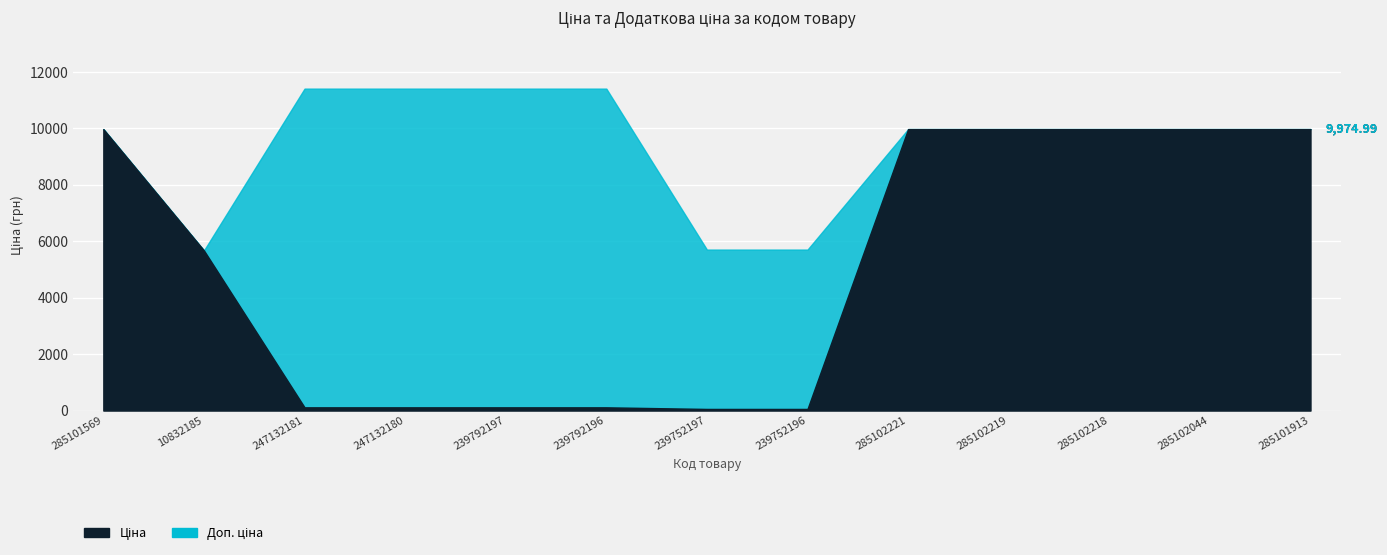

Reading right to left, what are all the values shown in this chart?

Ціна: 285101913=9975.0	285102044=9975.0	285102218=9975.0	285102219=9975.0	285102221=9975.0	239752196=57.0	239752197=57.0	239792196=114.1	239792197=114.1	247132180=114.1	247132181=114.1	10832185=5673.8	285101569=9975.0
Доп. ціна: 285101913=9975.0	285102044=9975.0	285102218=9975.0	285102219=9975.0	285102221=9975.0	239752196=5705.0	239752197=5705.0	239792196=11410.0	239792197=11410.0	247132180=11410.0	247132181=11410.0	10832185=5673.8	285101569=9975.0